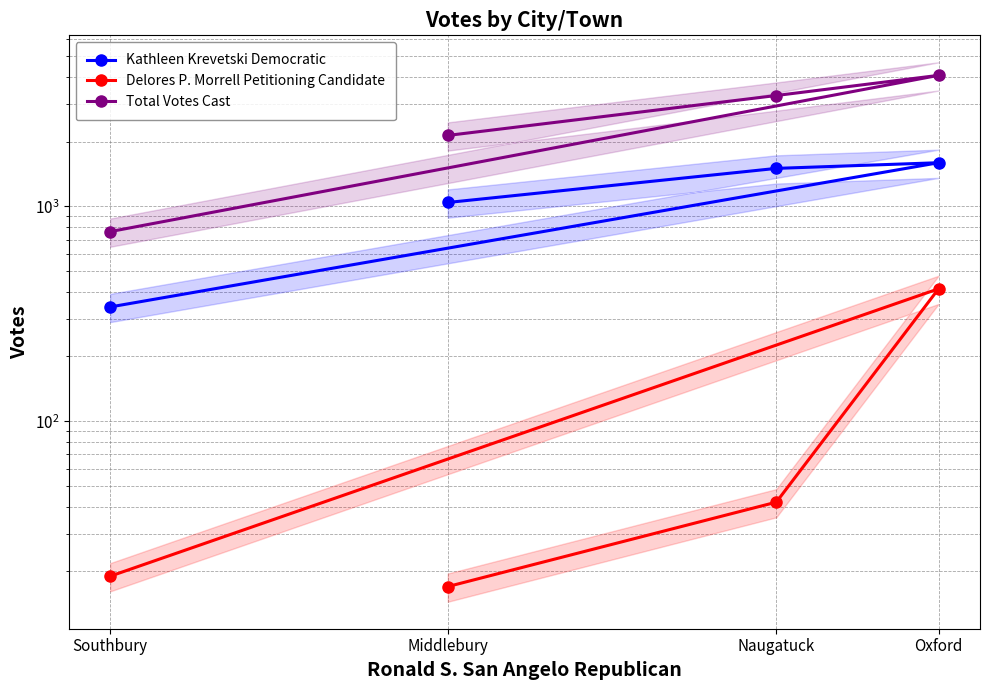

What is the difference between the maximum and minimum values in the Delores P. Morrell Petitioning Candidate series?

396